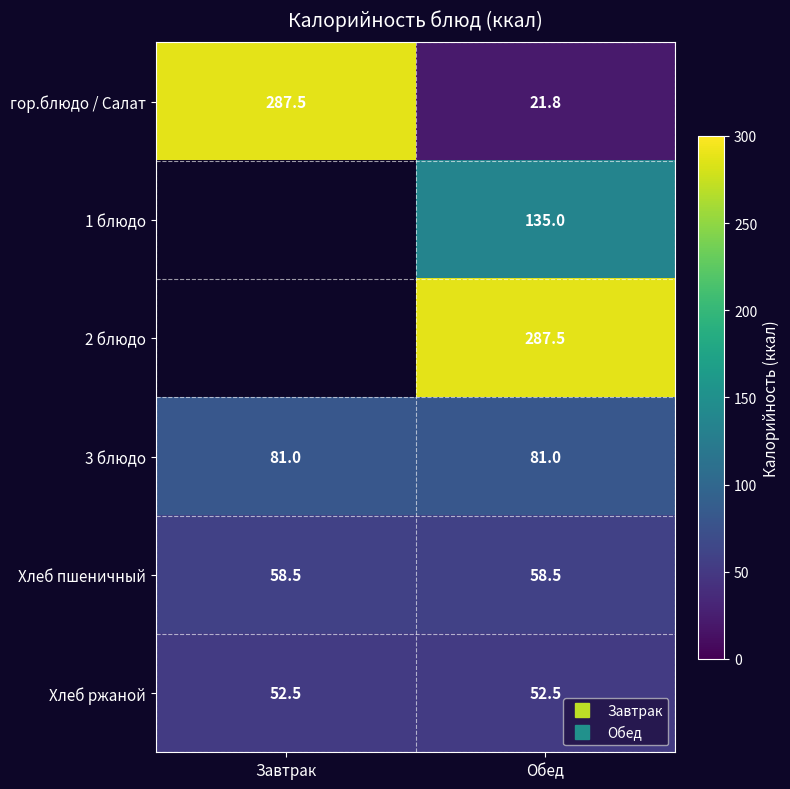

Between Обед and Завтрак, which is larger?

Завтрак